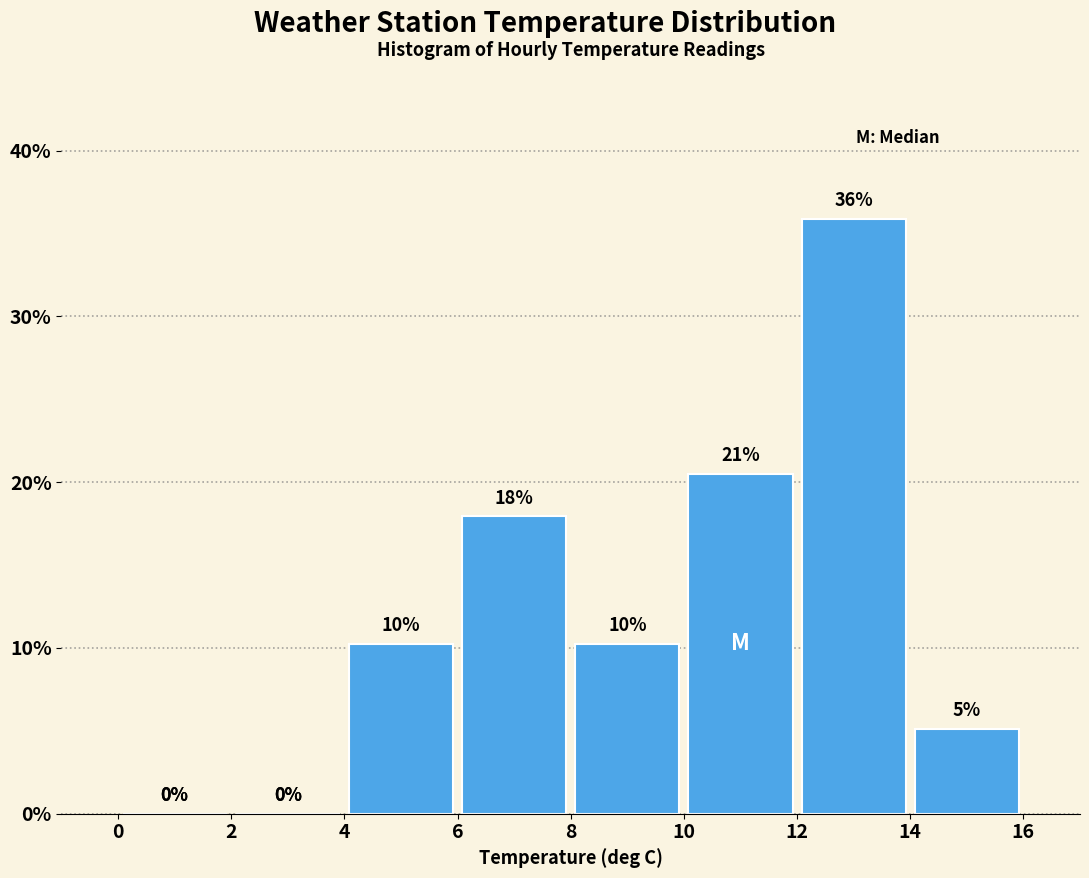

Which range on the x-axis has the tallest bar?

12 to 14